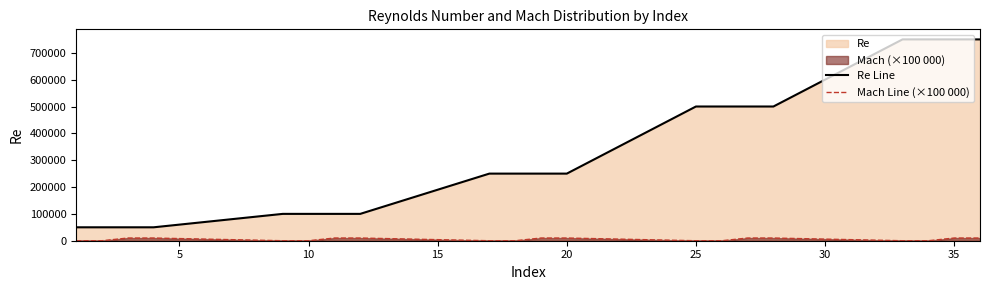

True or false: Re Line and Mach Line (×100 000) intersect in this chart.

False